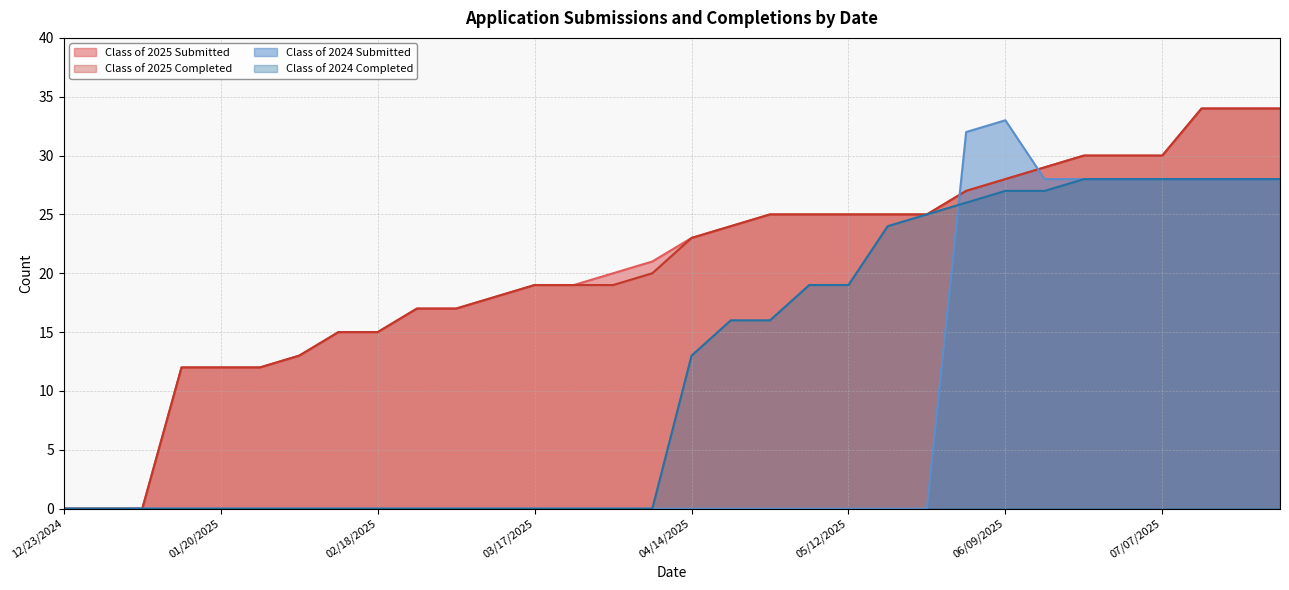

How many data points in Class of 2025 Submitted are less than 23?

16